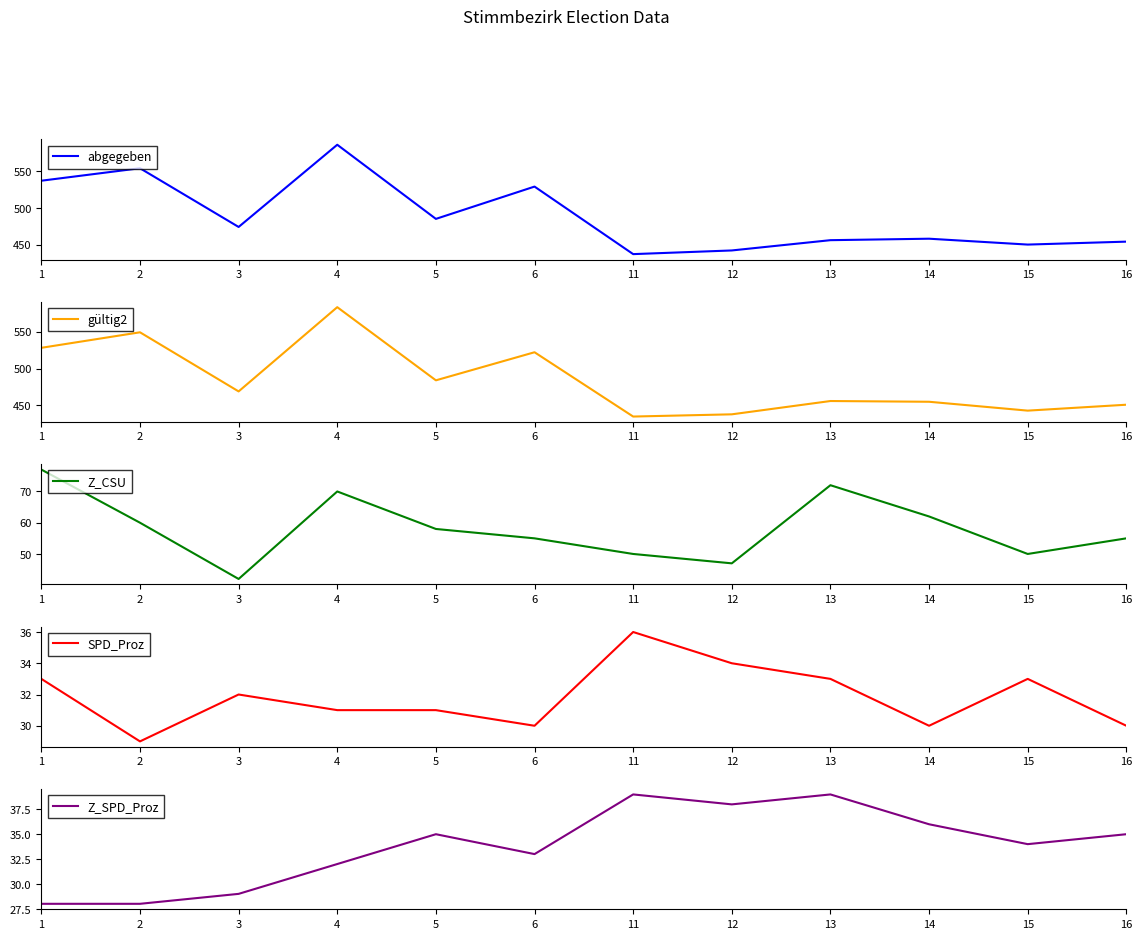

At how many categories does at least one series exceed 557?

1